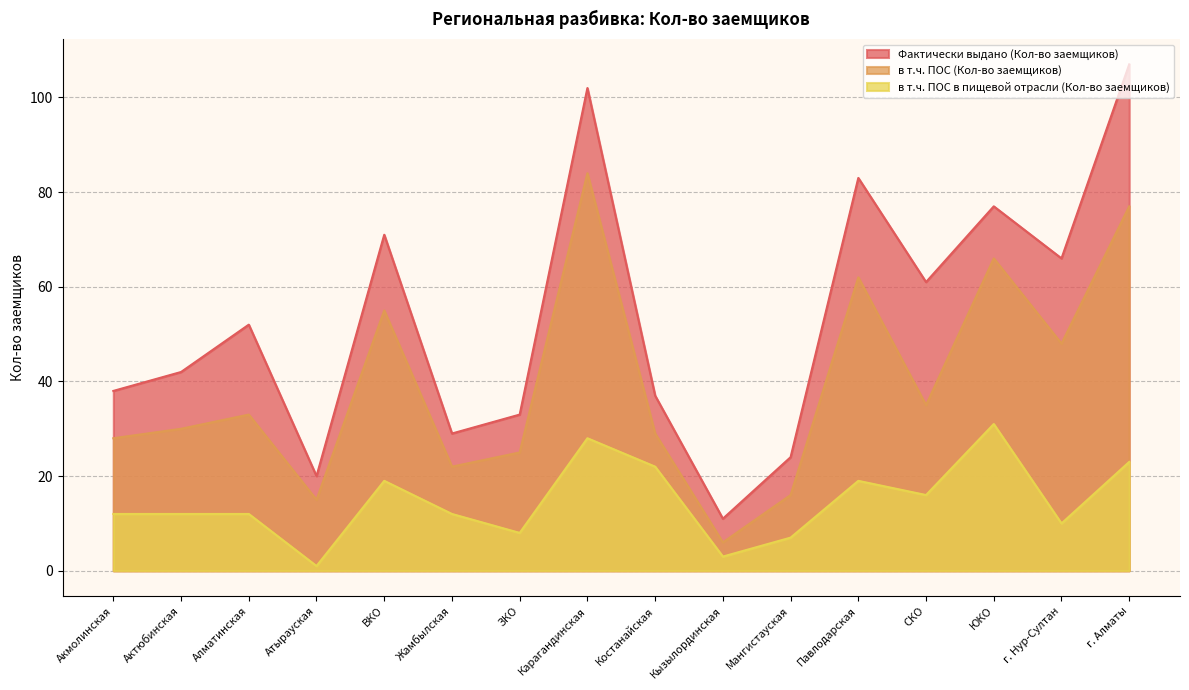

Is it true that в т.ч. ПОС (Кол-во заемщиков) equals 77 at г. Алматы?

True